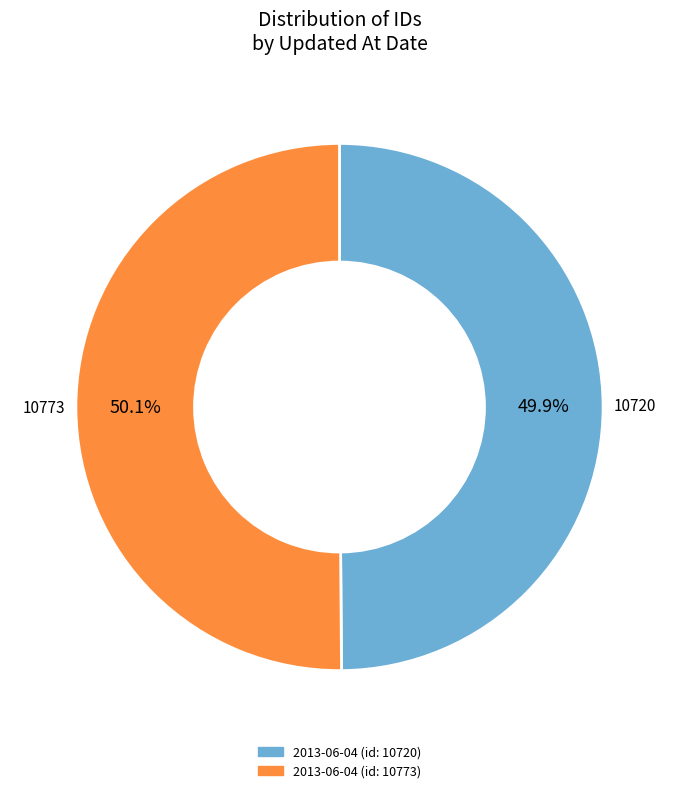

Count the number of slices in the pie.

2